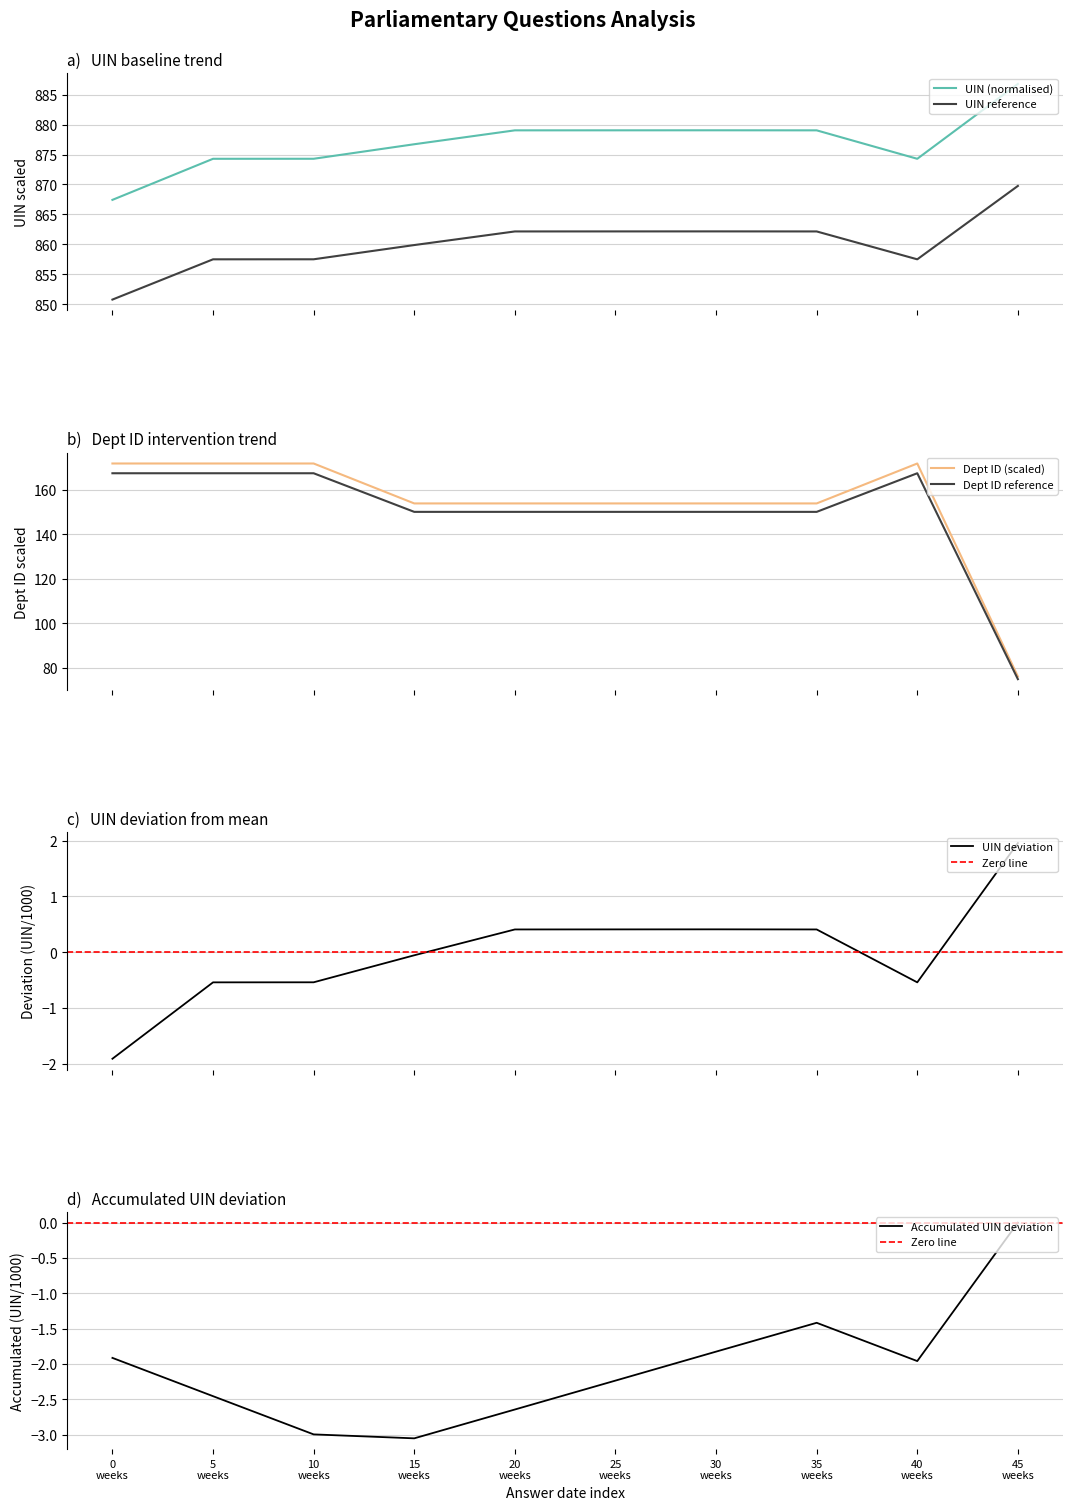

True or false: UIN (normalised) and UIN reference intersect in this chart.

False